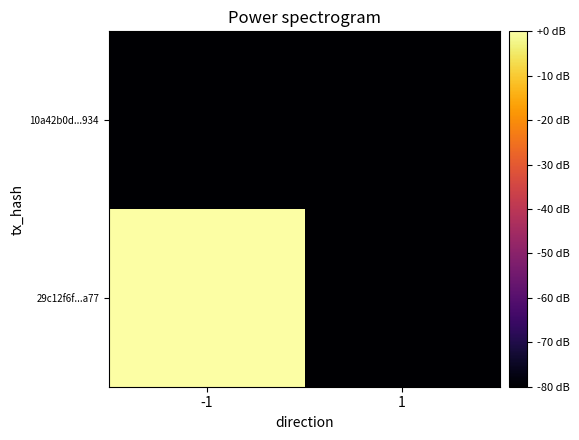

Count the number of data series in this chart.

2